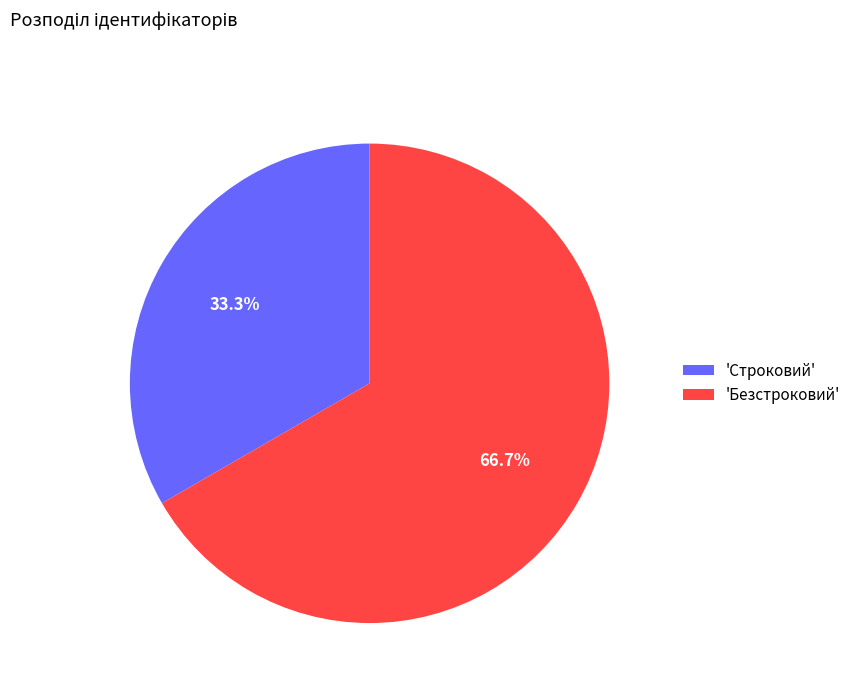

What is the largest slice in the pie chart?

'Безстроковий'